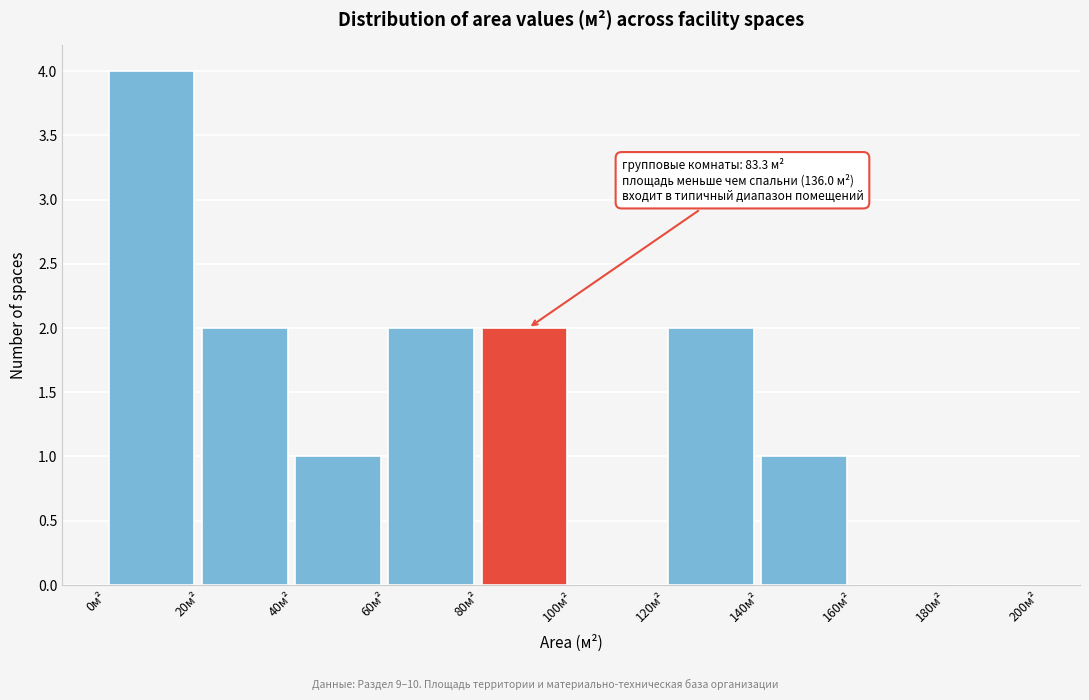

Over which range of the x-axis is the bar tallest?

0 to 20